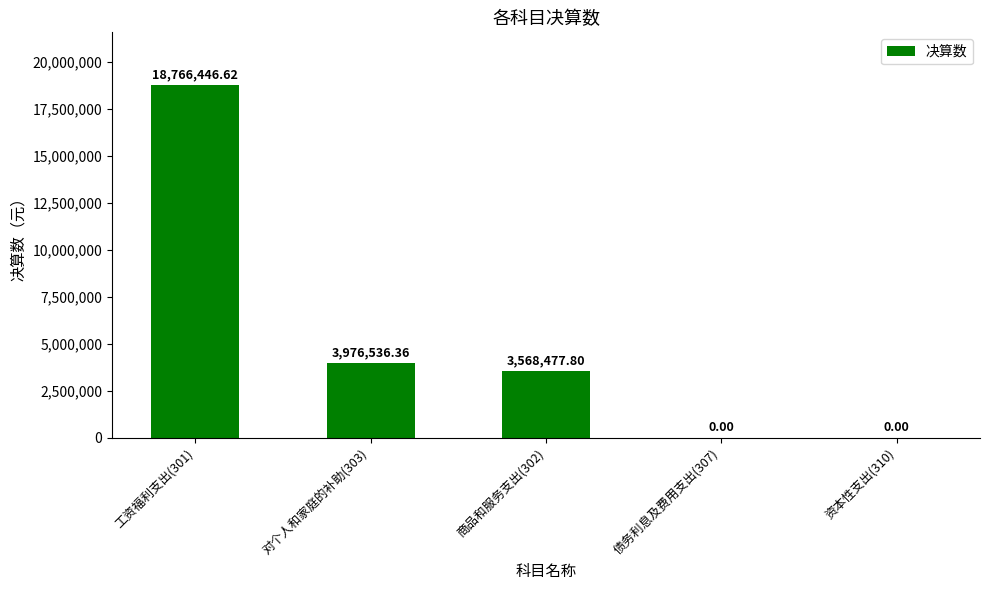

What is the sum of all values?

26311460.8